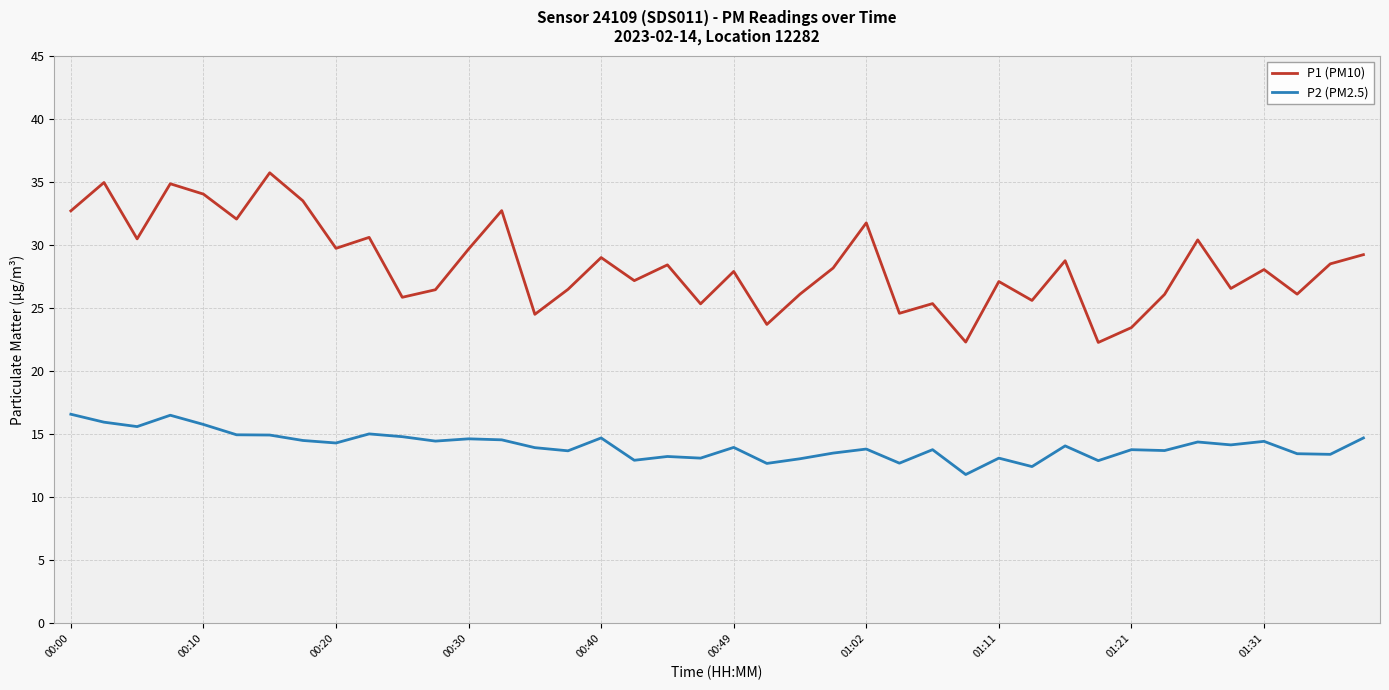

In P2 (PM2.5), how many points are lower than both neighbors (excluding endpoints)?

14